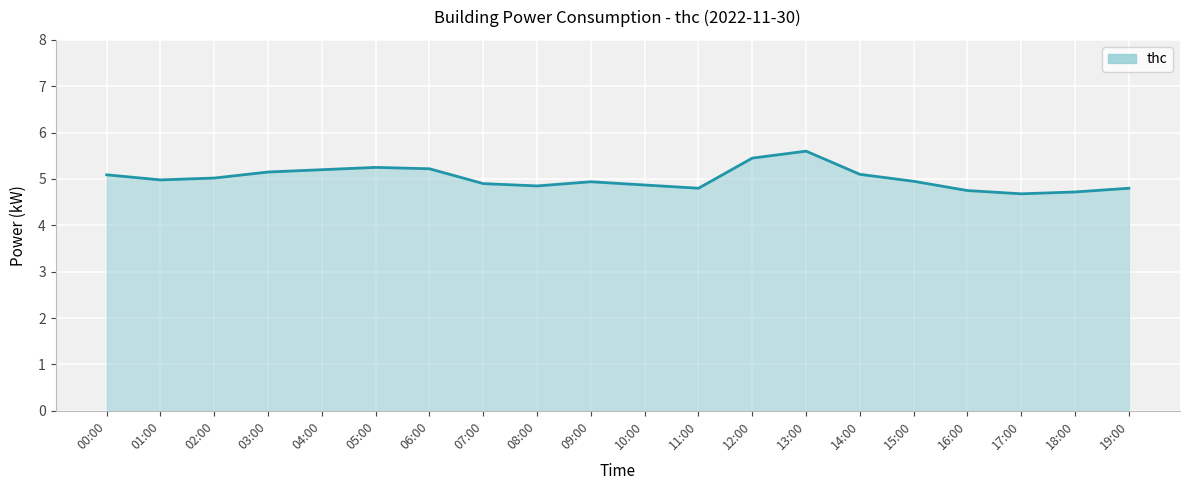

The chart shows a value of 3.1 at 17:00. True or false?

False